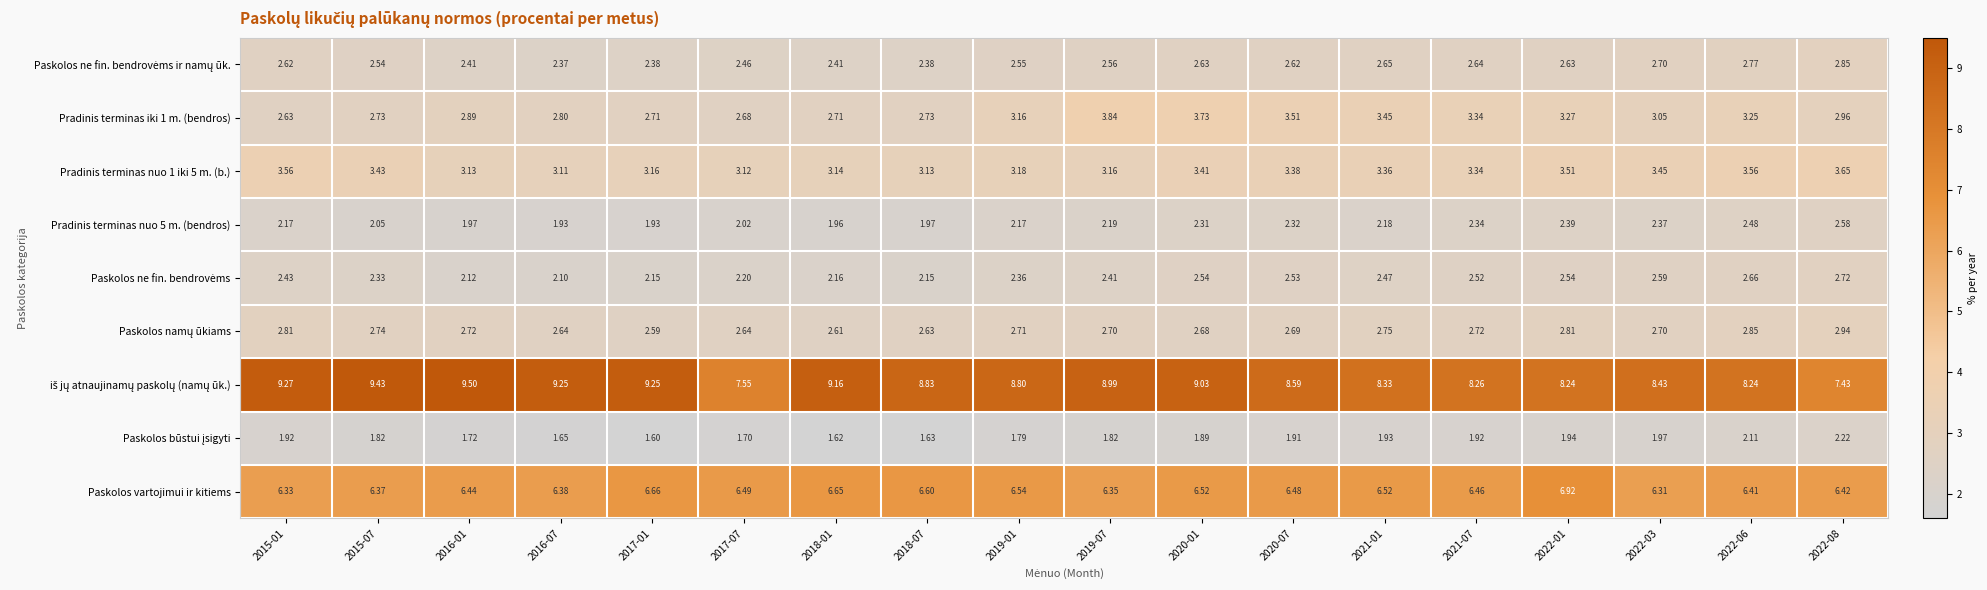

Rank the series at 2015-01 from lowest to highest value.

Paskolos būstui įsigyti, Pradinis terminas nuo 5 m. (bendros), Paskolos ne fin. bendrovėms, Paskolos ne fin. bendrovėms ir namų ūk., Pradinis terminas iki 1 m. (bendros), Paskolos namų ūkiams, Pradinis terminas nuo 1 iki 5 m. (b.), Paskolos vartojimui ir kitiems, iš jų atnaujinamų paskolų (namų ūk.)